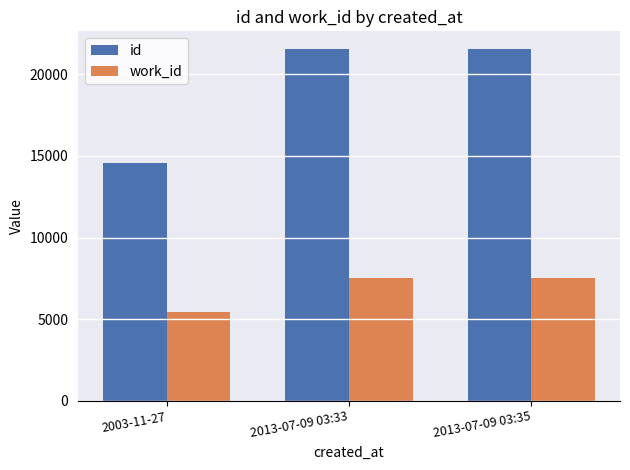

Rank the series at 2003-11-27 from highest to lowest value.

id, work_id